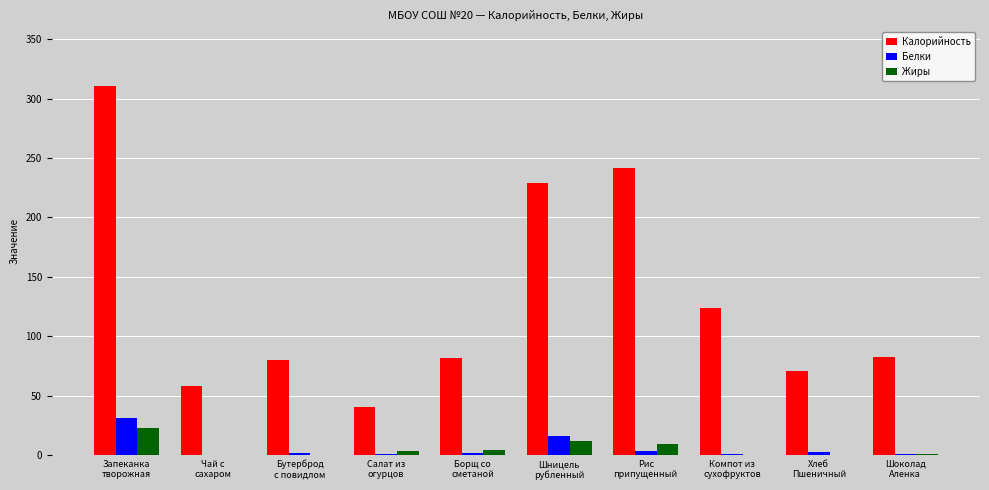

Which series has the largest range (max minus min)?

Калорийность